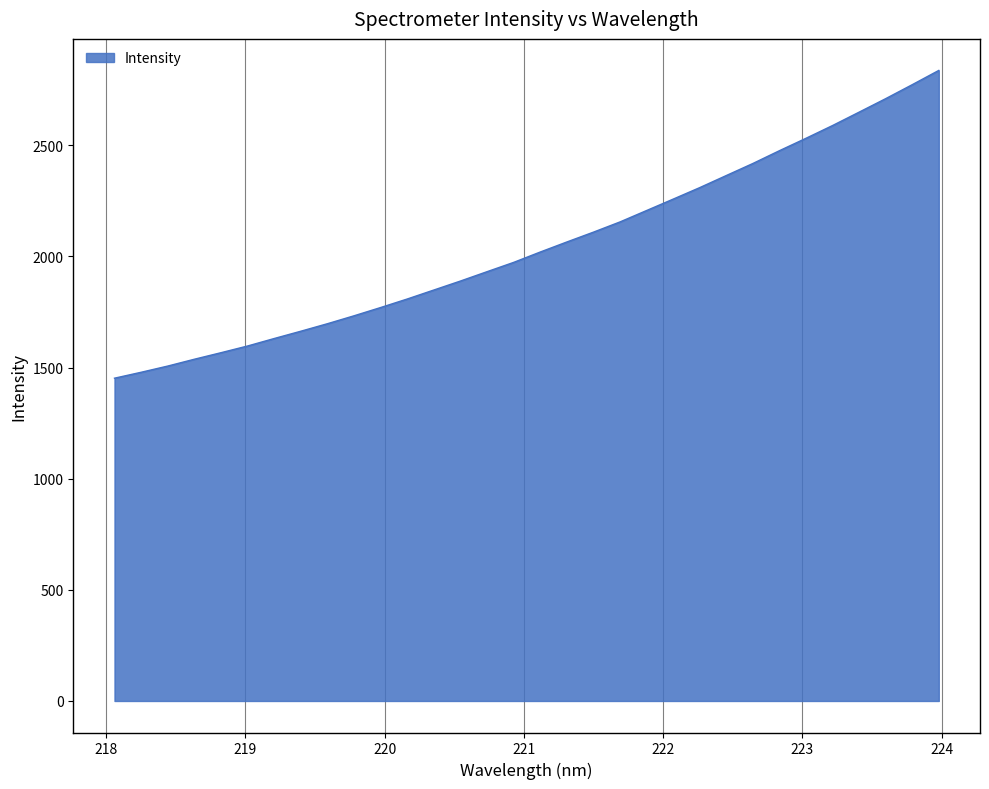

How many values are below 2019?

16